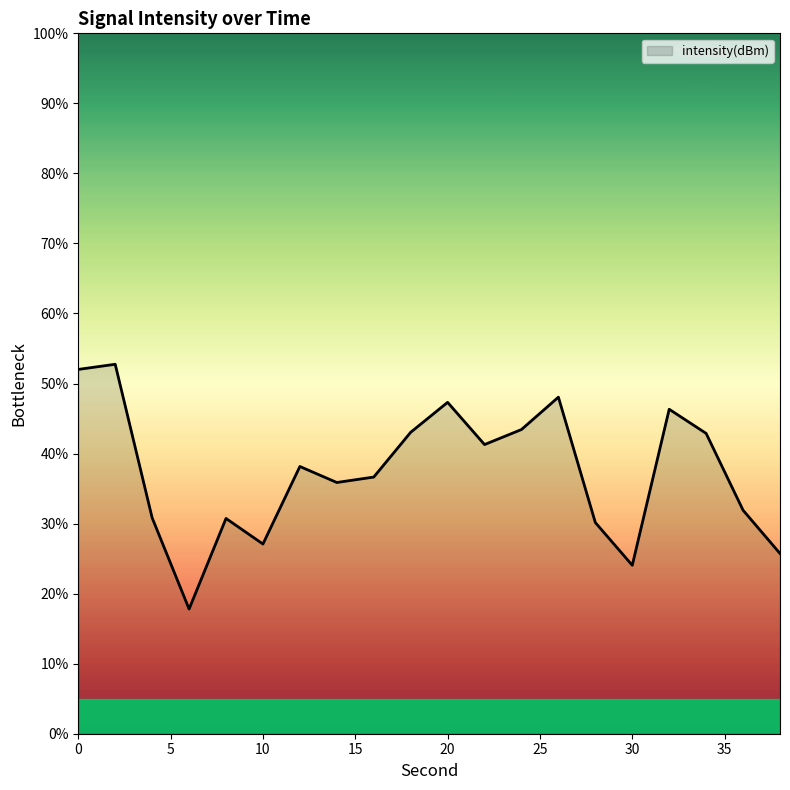

What is the greatest value displayed?

52.8